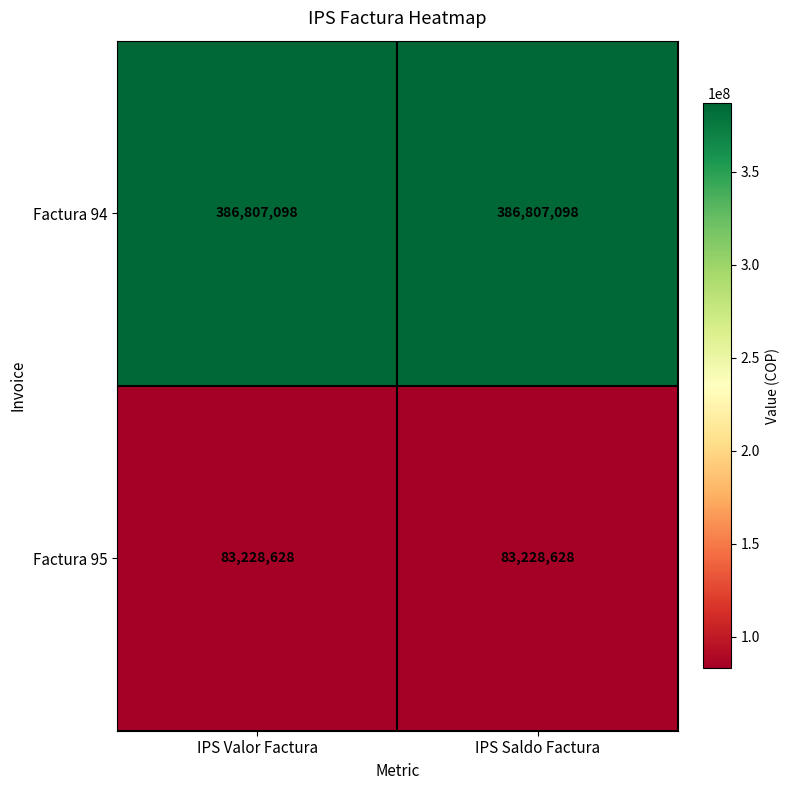

What value does the Factura 94 series have at IPS Saldo Factura?

386807098